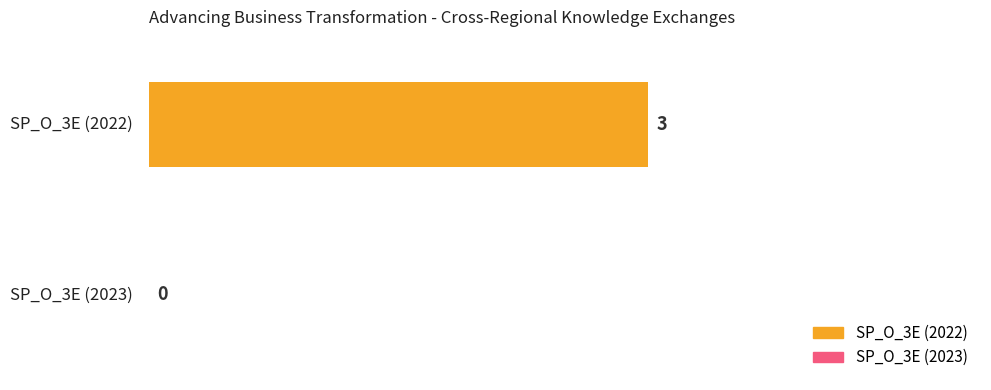

Reading left to right, list all the values displayed in this chart.

SP_O_3E (2022)=3	SP_O_3E (2023)=0